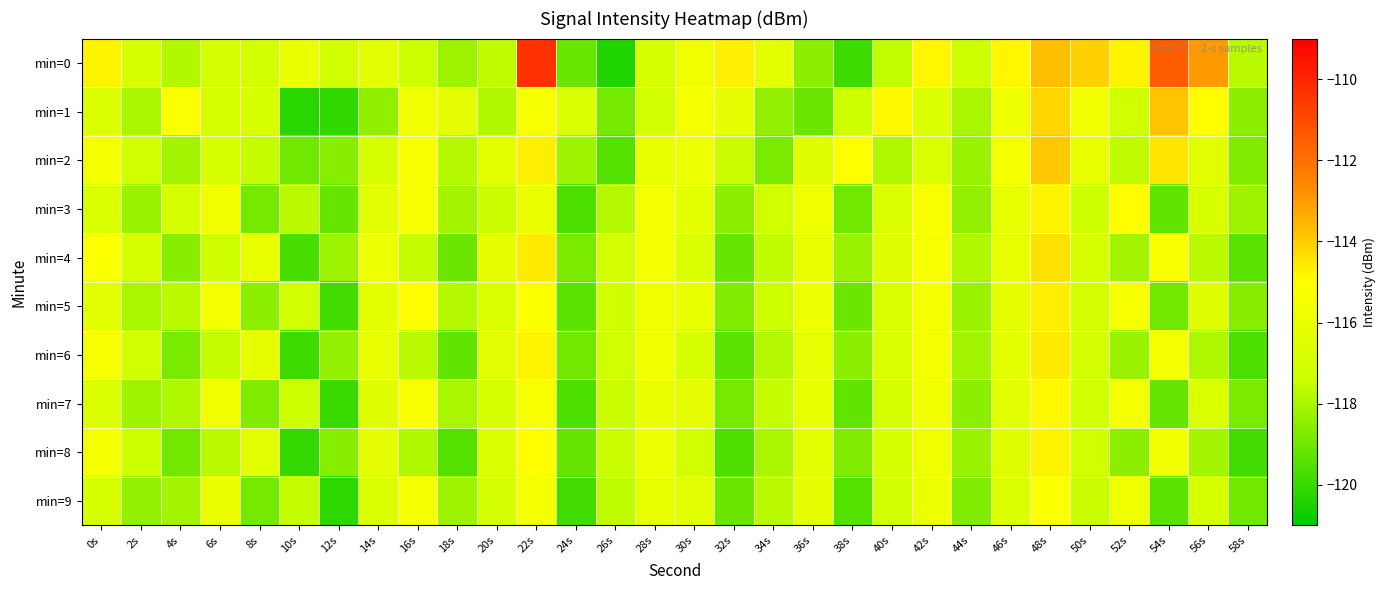

What is the maximum value shown in the chart?

-110.3